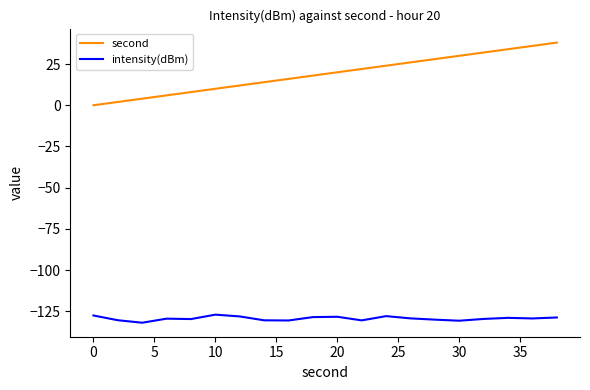

Which series has the widest spread of values?

second